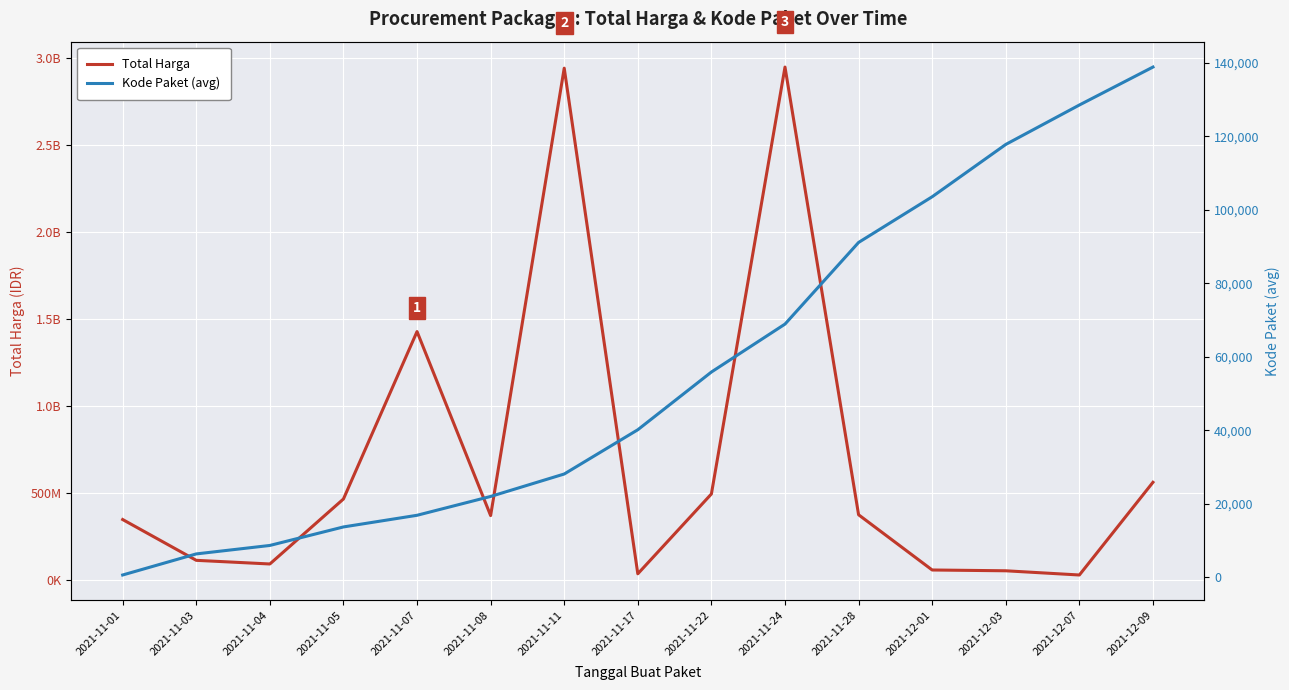

True or false: Kode Paket (avg) and Total Harga cross at least once.

False